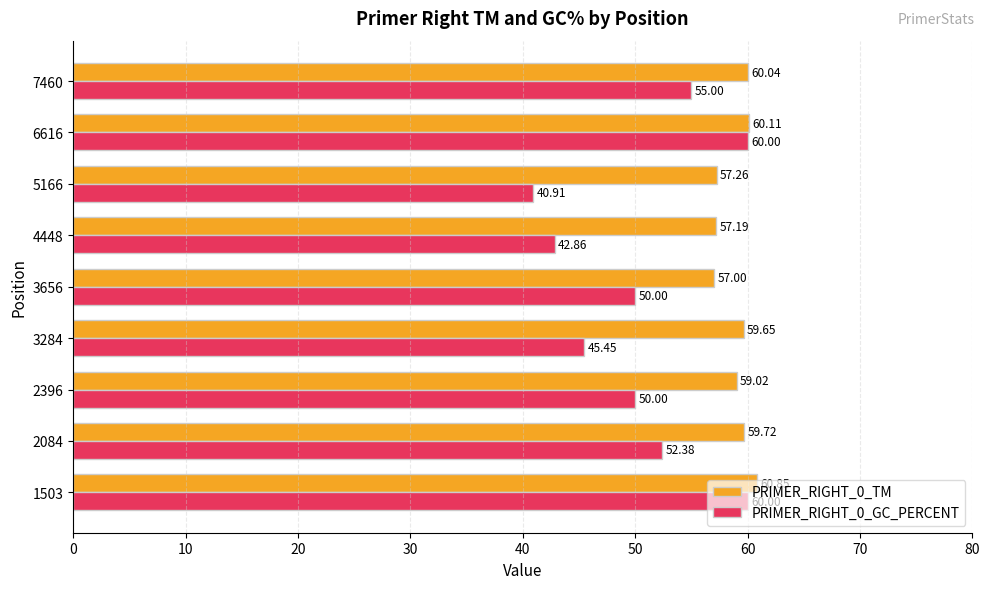

Between 1503 and 2084, which series saw the biggest shift?

PRIMER_RIGHT_0_GC_PERCENT